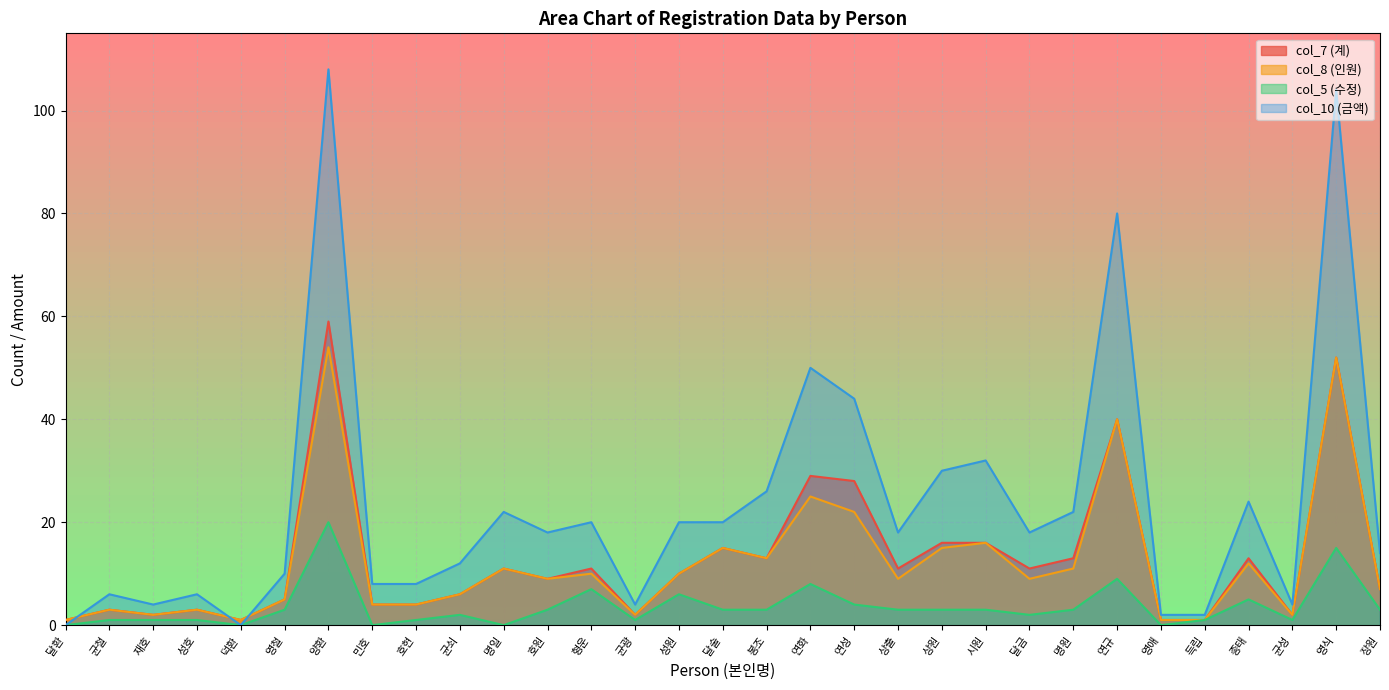

Is the value of col_10 (금액) at 장원 greater than the value of col_8 (인원) at 균광?

Yes